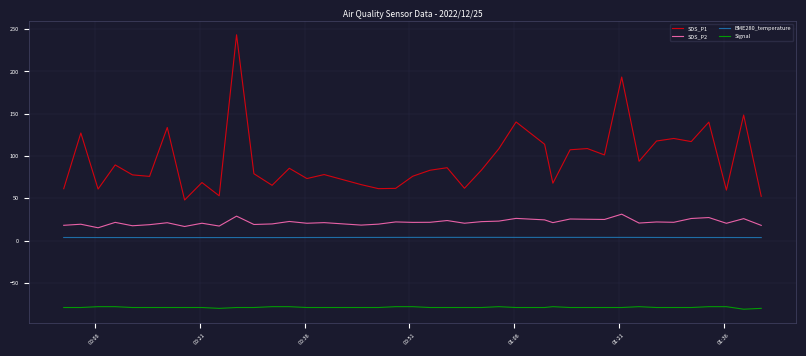

True or false: SDS_P2 and SDS_P1 cross at least once.

False